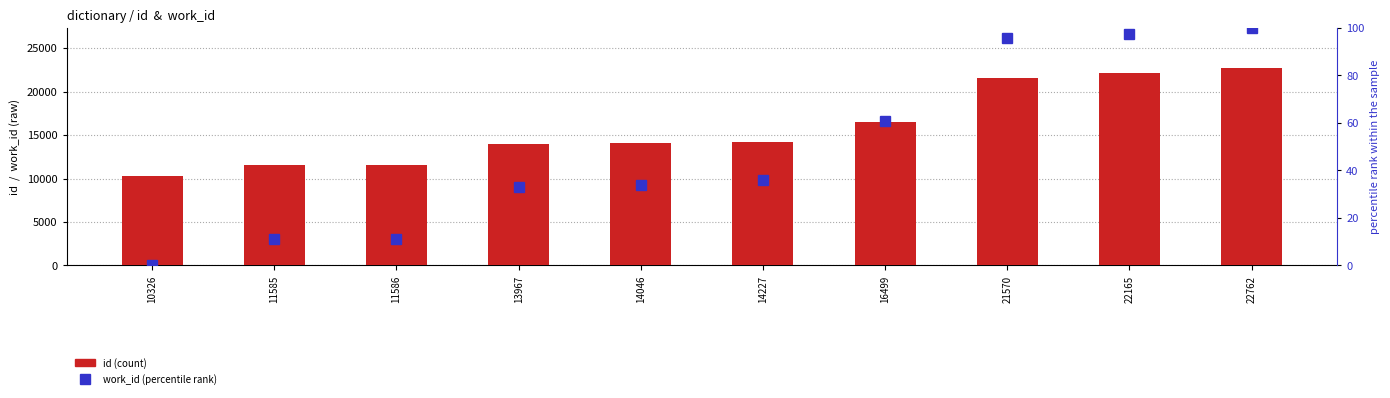

Rank the series at 22165 from lowest to highest value.

work_id (normalised), id